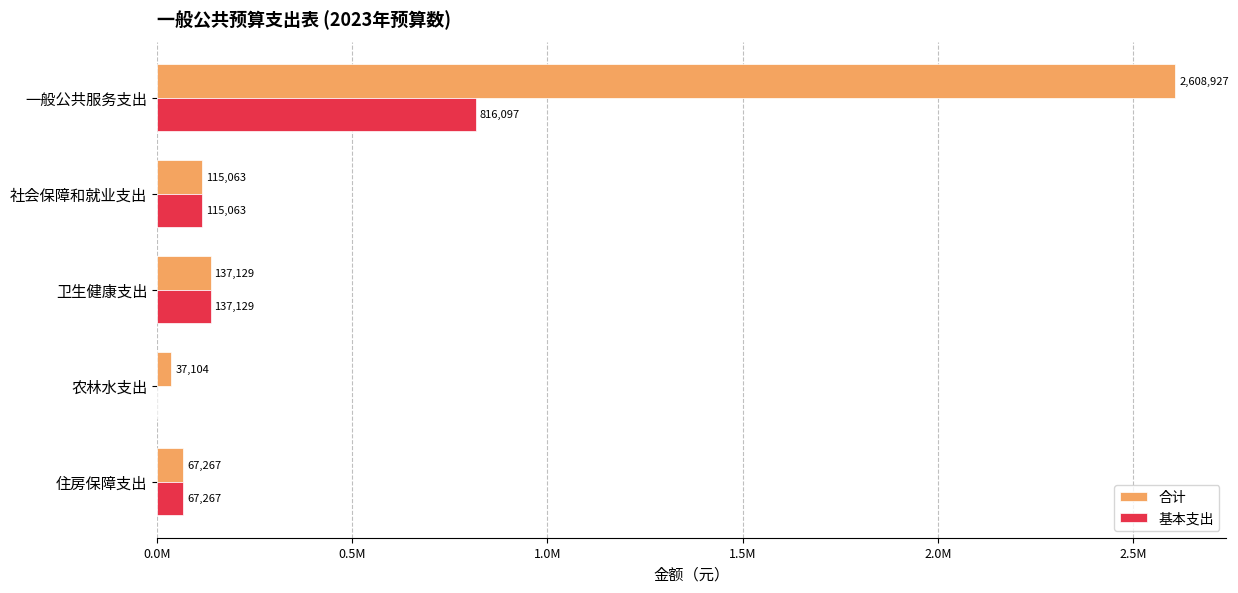

What are all the series names shown in the legend?

合计, 基本支出